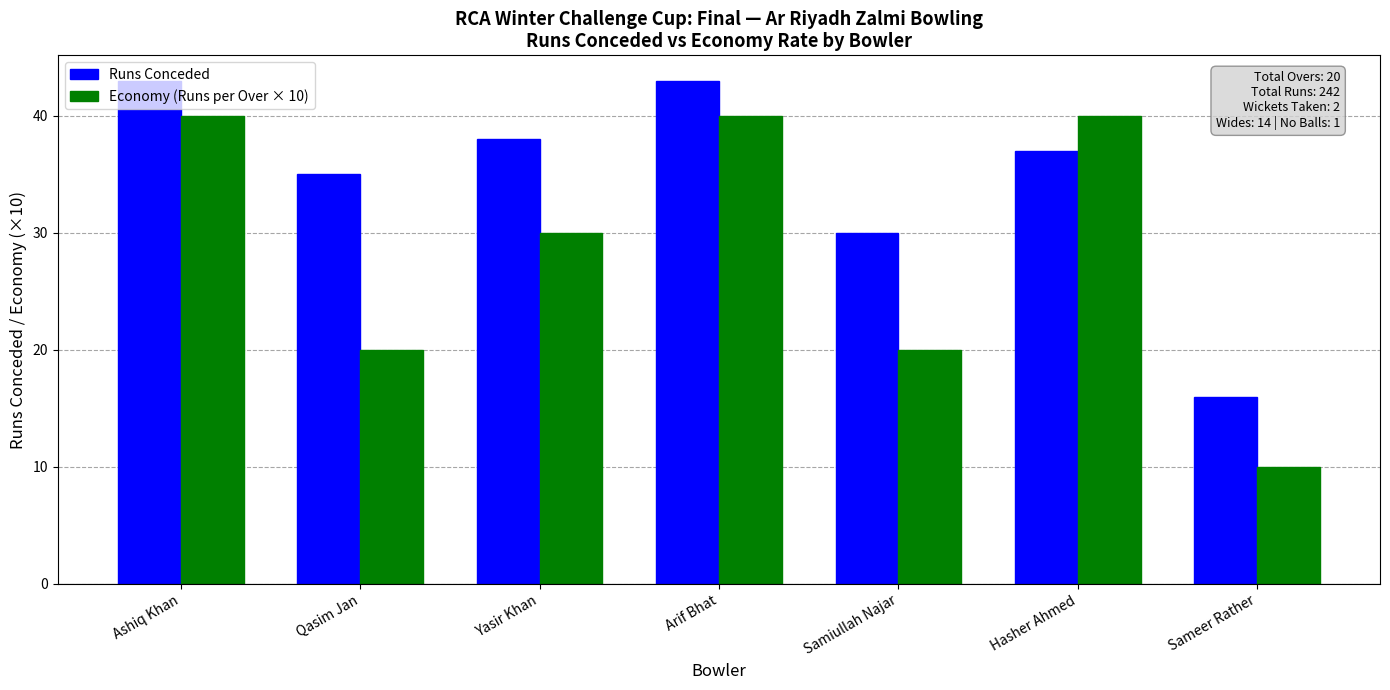

At Ashiq Khan, list the series in order from largest to smallest.

Runs Conceded, Economy (Runs per Over × 10)